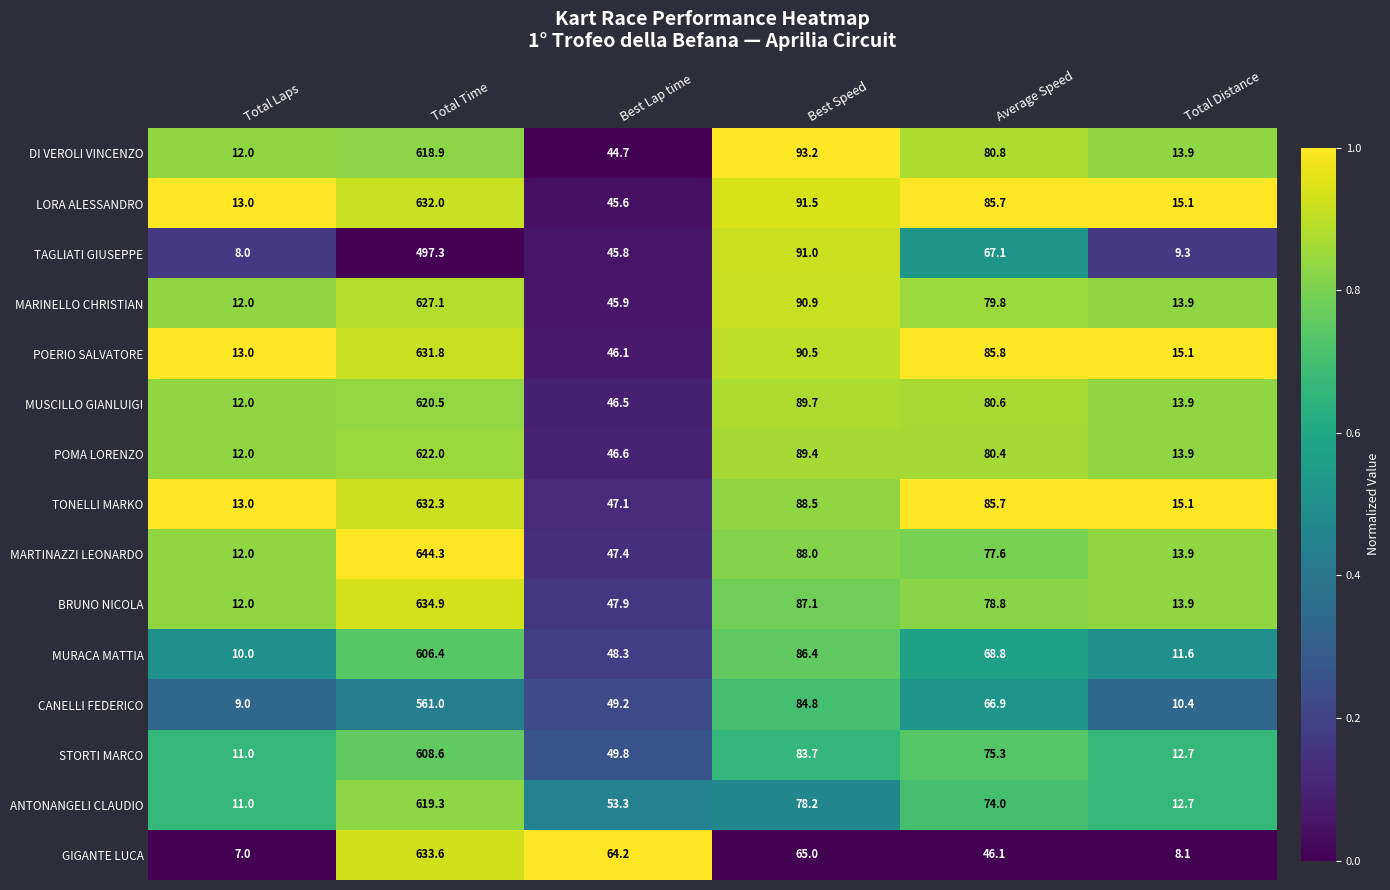

Is it true that MUSCILLO GIANLUIGI equals 13.9 at Total Distance?

True